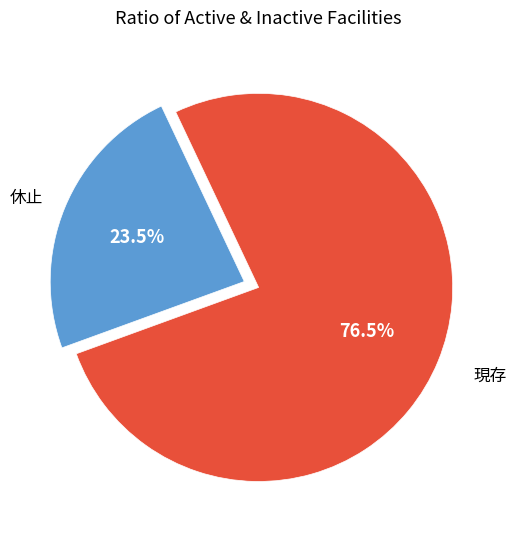

Is there any slice that represents more than half of the pie?

Yes